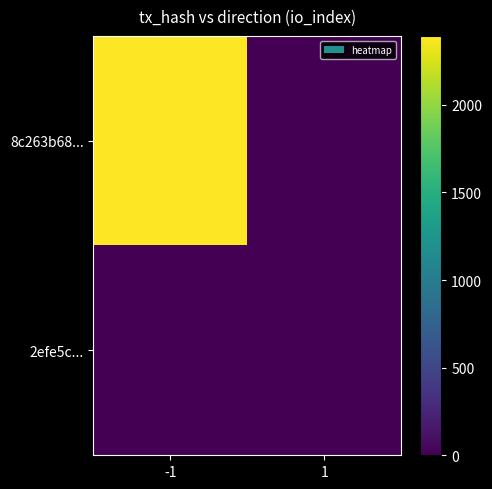

What is the maximum value shown in the chart?

2393